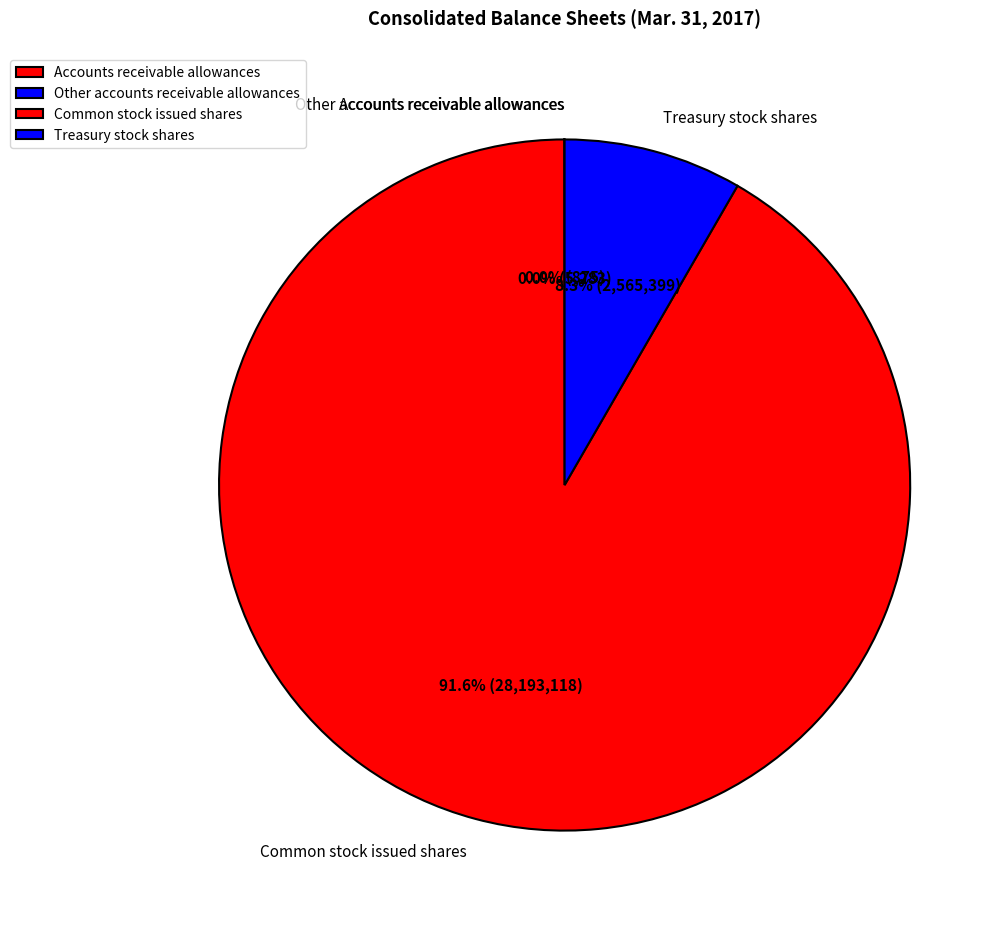

To the nearest percent, what portion does Common stock issued shares represent?

92%